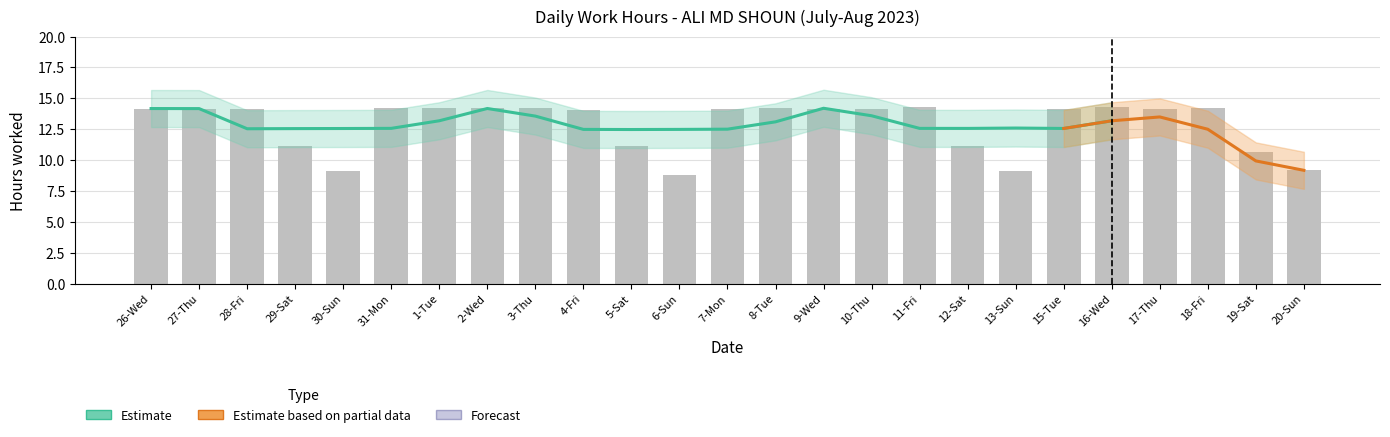

Is it true that the value at 13-Sun is 5.6?

False